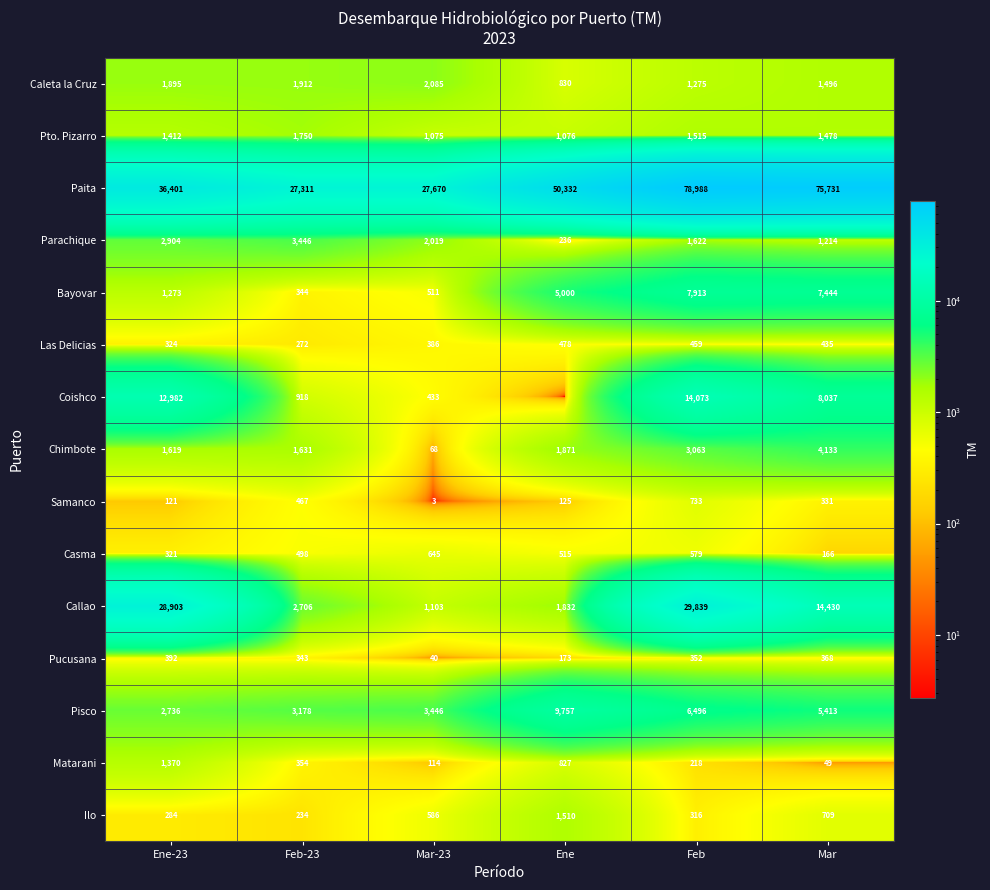

At how many categories does at least one series exceed 42535?

3